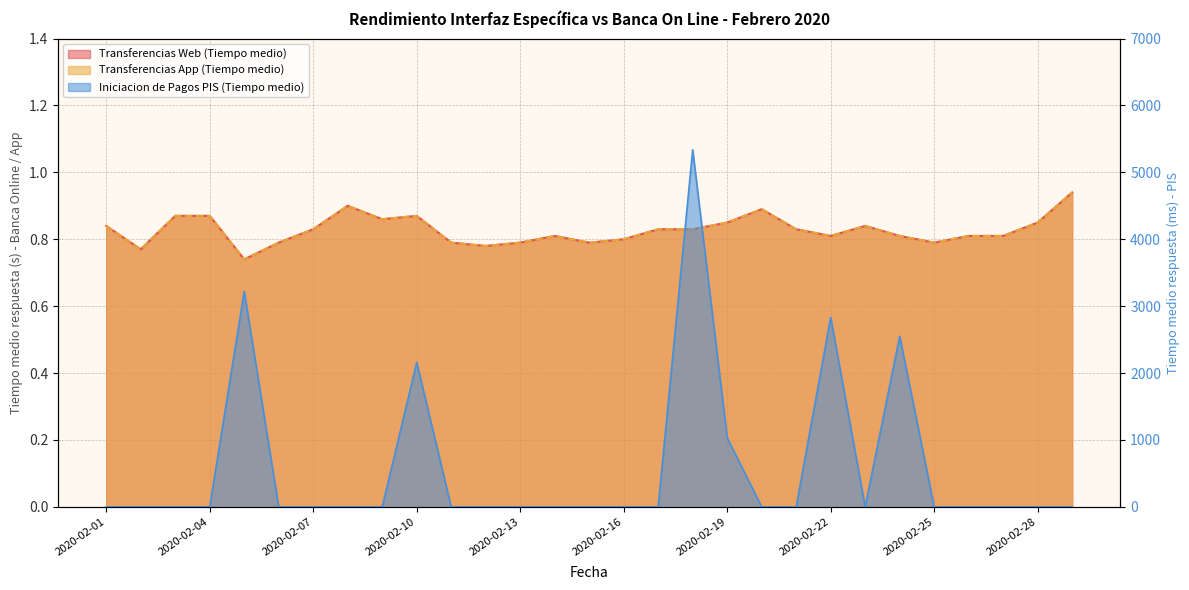

True or false: Transferencias Web (Tiempo medio) and Transferencias App (Tiempo medio) intersect in this chart.

False